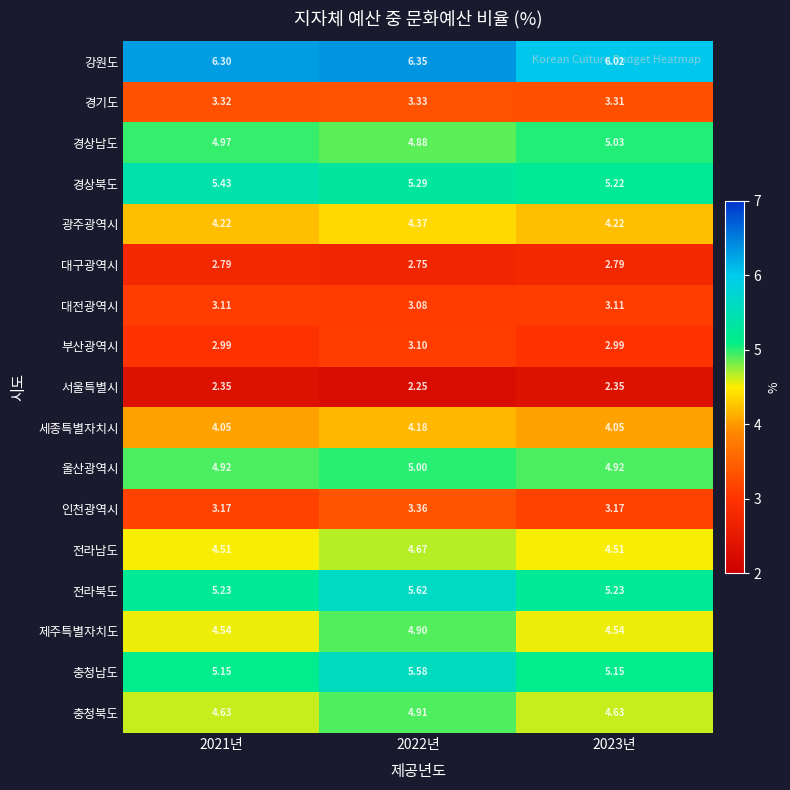

What is the total value across all series at 2021년?

71.7